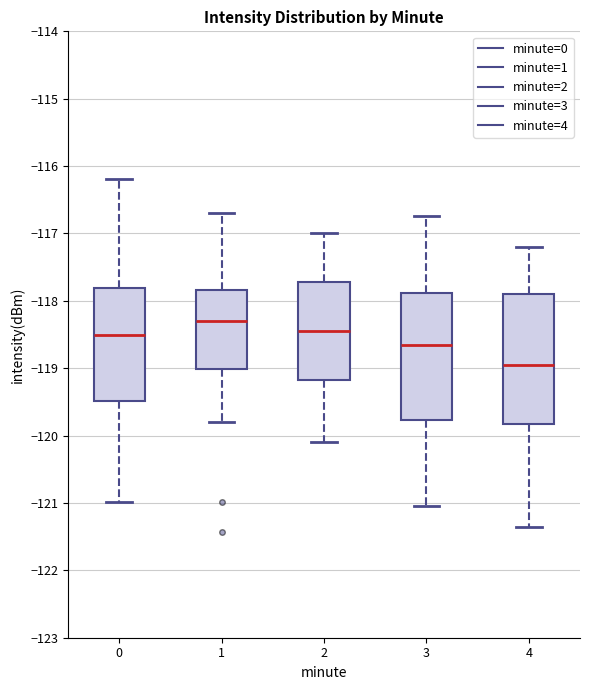

Reading left to right, read every box against the y-axis: the position of its median line, the range the box covers, and the ends of its whiskers. The values are not printed on the chart, so give them approximately, as read against the axis.

0: median -118.5, box -119.5 to -117.8, whiskers -121.0 to -116.2
1: median -118.3, box -119.0 to -117.8, whiskers -119.8 to -116.7
2: median -118.4, box -119.2 to -117.7, whiskers -120.1 to -117.0
3: median -118.7, box -119.8 to -117.9, whiskers -121.0 to -116.7
4: median -118.9, box -119.8 to -117.9, whiskers -121.4 to -117.2